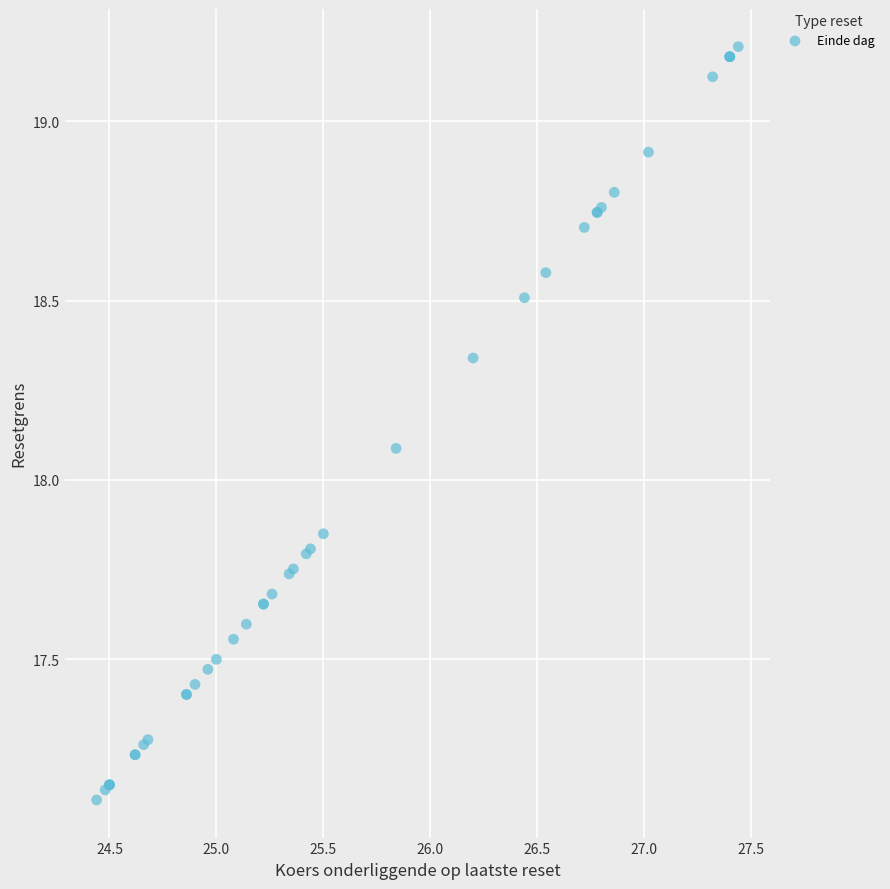

What Y value in the scatter plot is closest to 18?

18.1